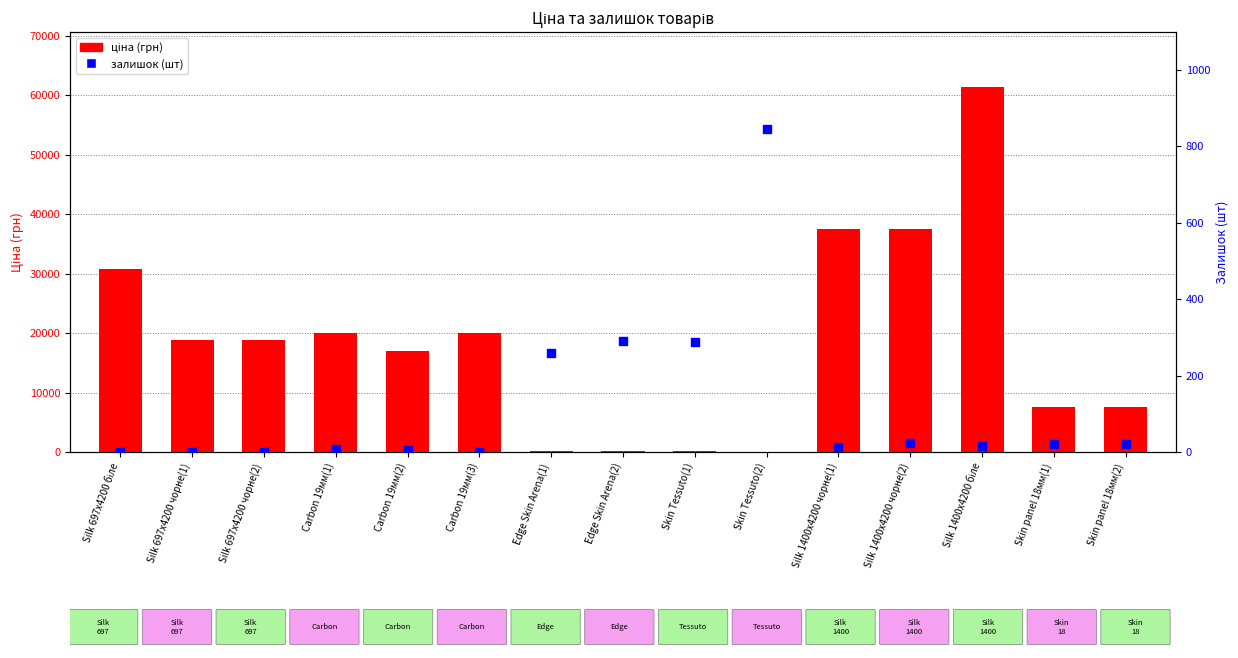

At which category is the sum across all series the highest?

Silk 1400x4200 біле